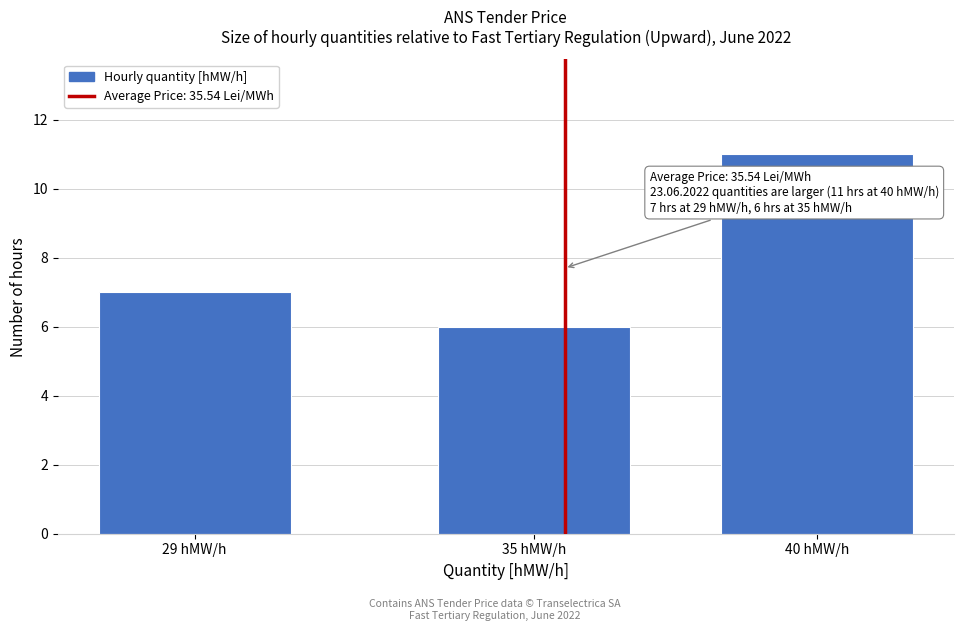

Reading left to right, transcribe all the data shown in this chart.

29 hMW/h=7	35 hMW/h=6	40 hMW/h=11